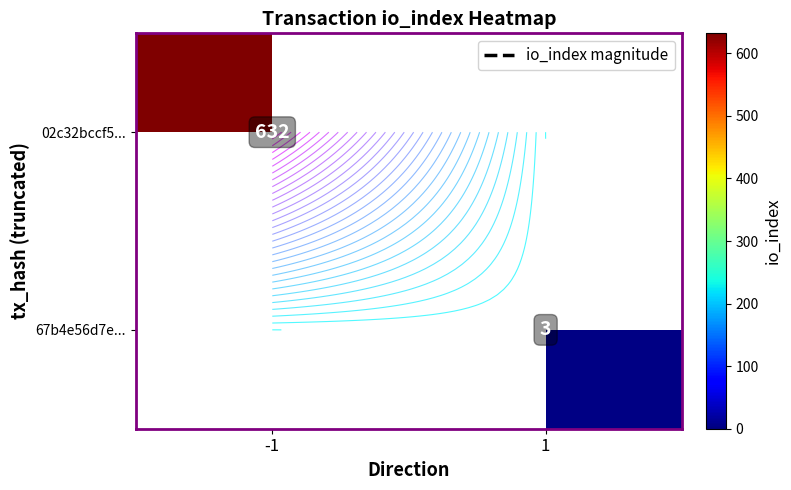

Which series has the largest range (max minus min)?

02c32bccf5...